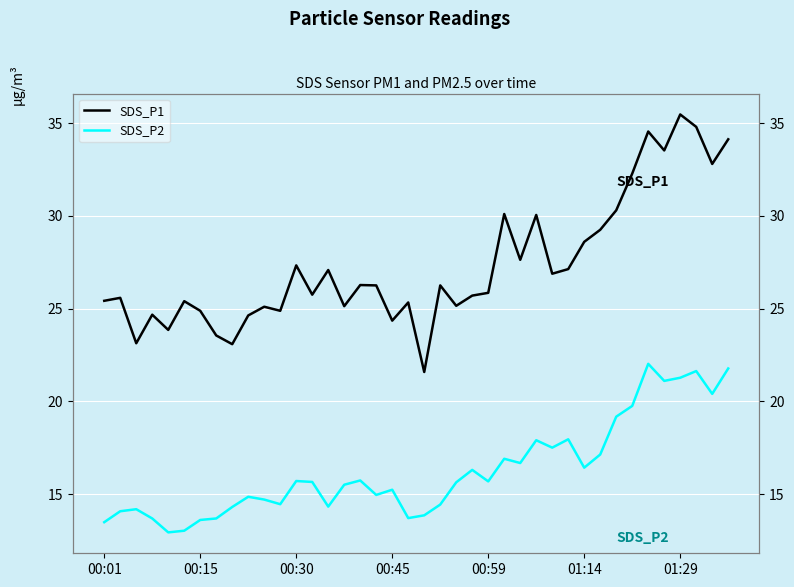

What is the sum of all SDS_P2 values?

651.2